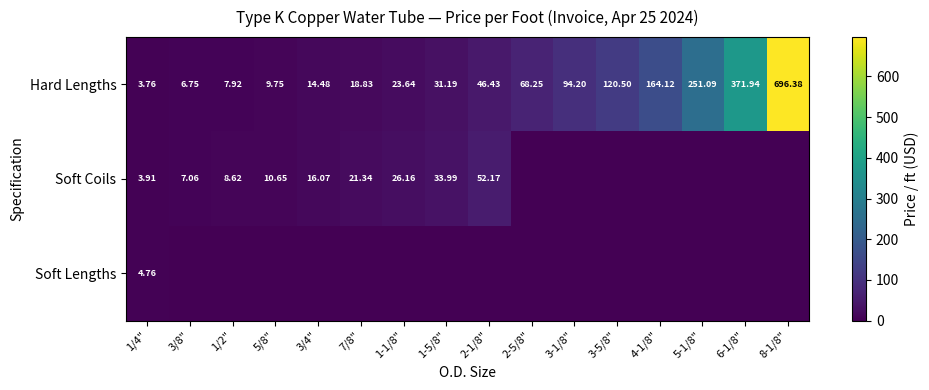

Is it true that Soft Lengths equals -3.3 at 2-5/8"?

False